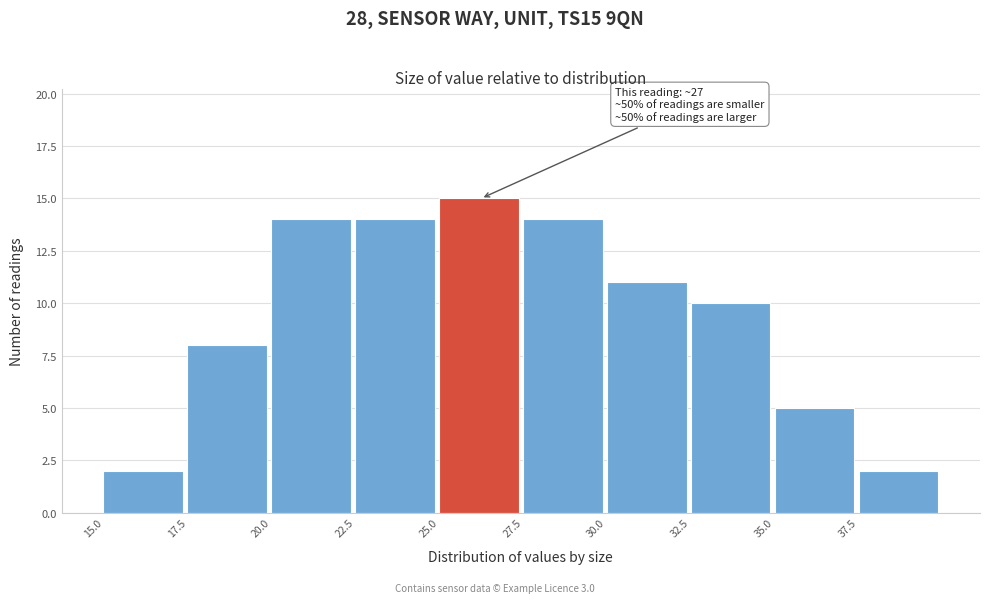

Over which range of the x-axis is the bar tallest?

25.0 to 27.5